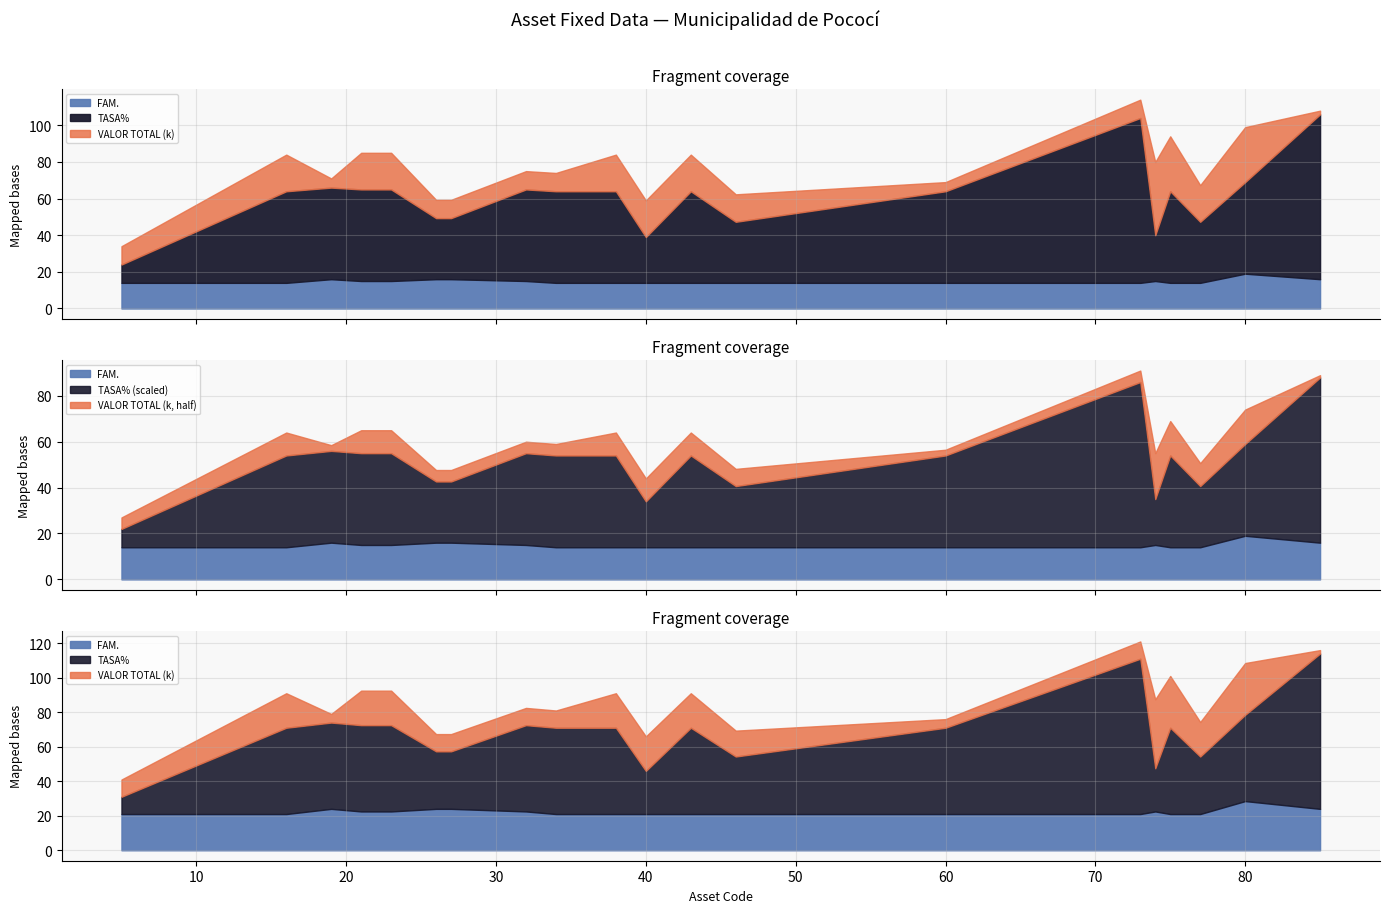

True or false: TASA% has a value of 50.0 at 19.

True